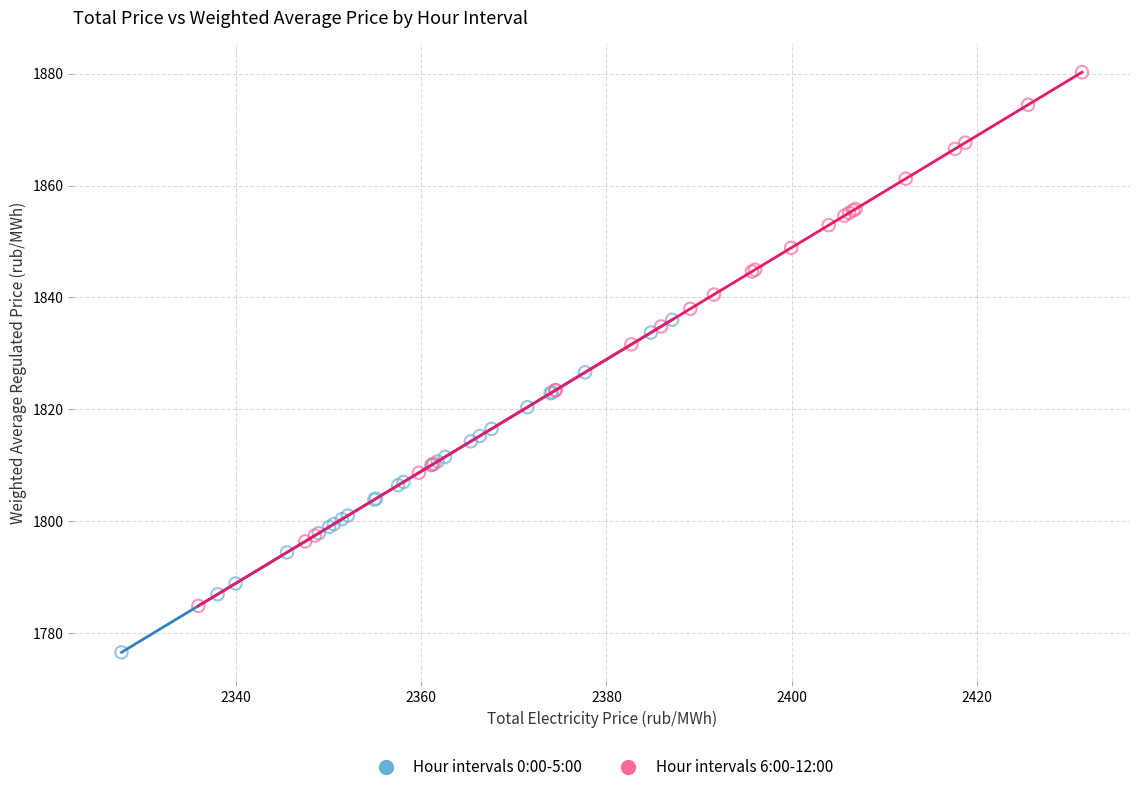

Which series has the largest Y range (max minus min)?

Hour intervals 6:00-12:00